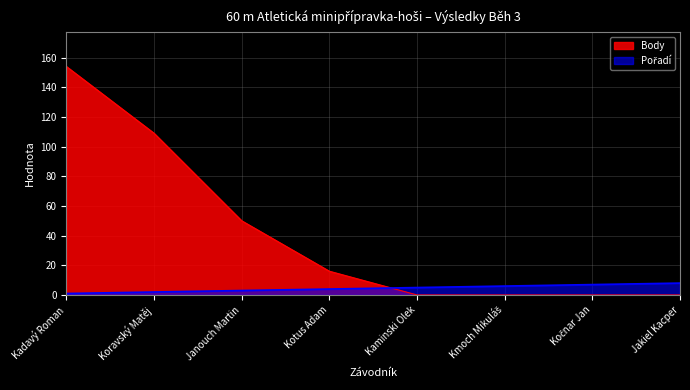

What is the label of the 3rd point from the left?

Janouch Martin